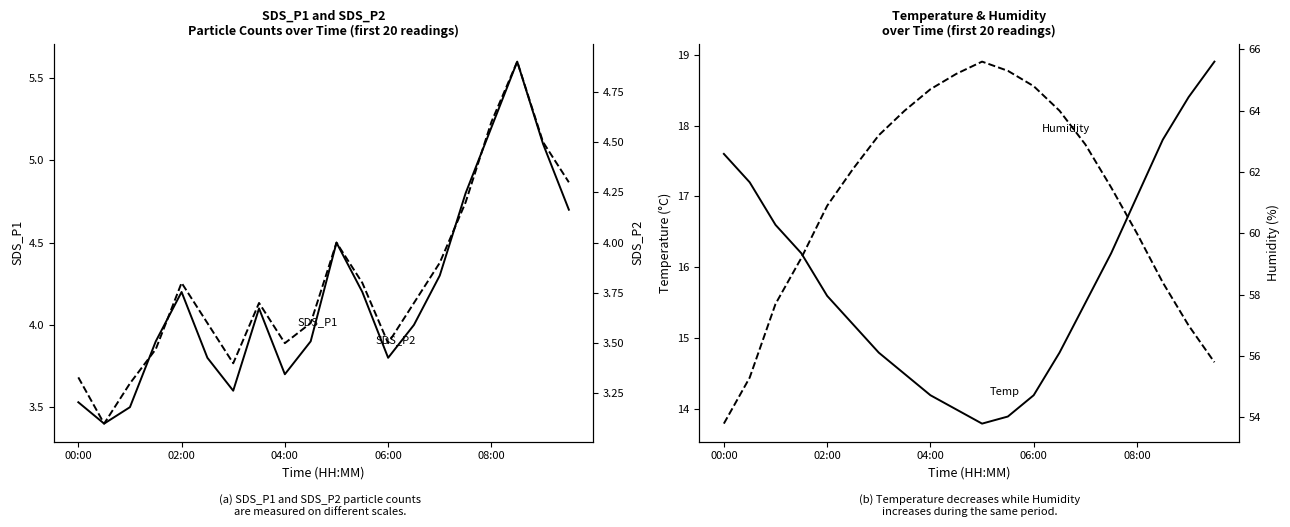

At 13, list the series in order from largest to smallest.

Humidity, Temp, SDS_P1, SDS_P2